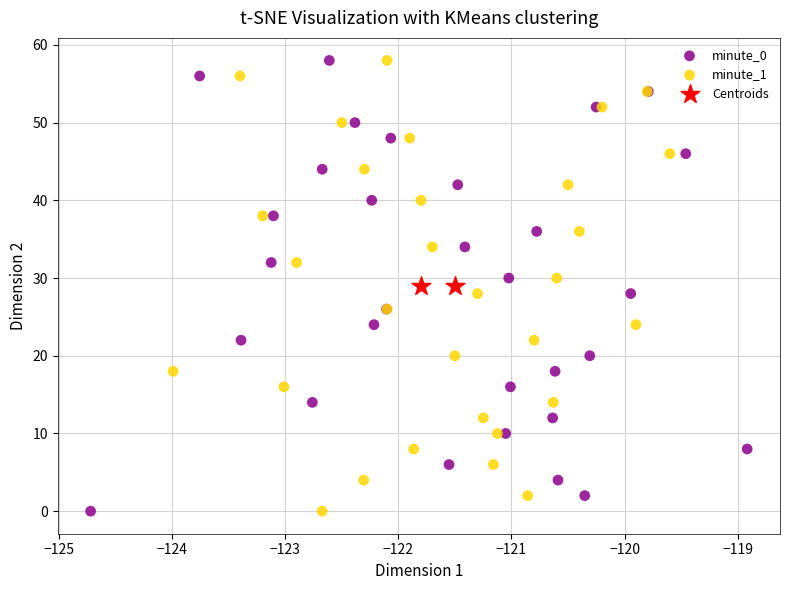

What are all the series names shown in the legend?

minute_0, minute_1, Centroids